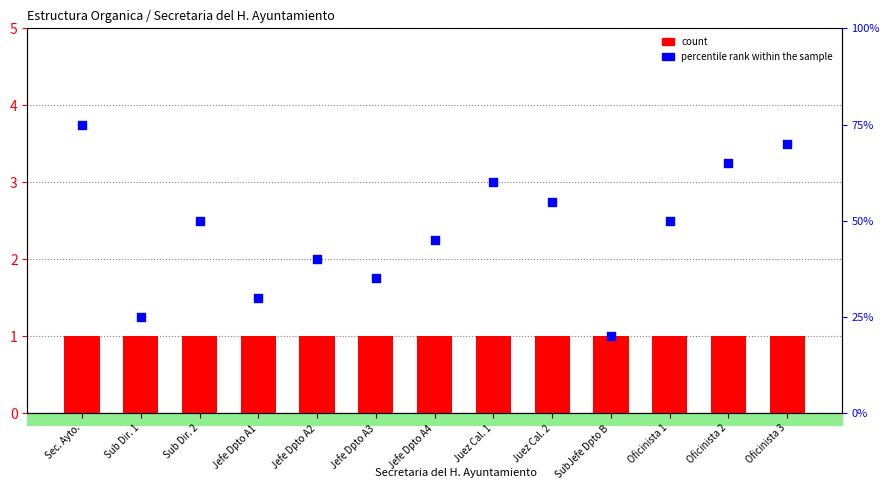

What is the total value across all series at Jefe Dpto A3?

2.8